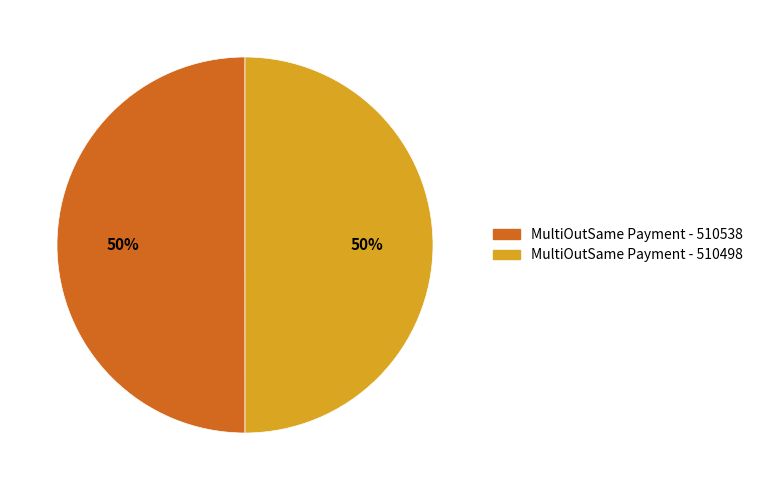

How many slices are in this pie chart?

2